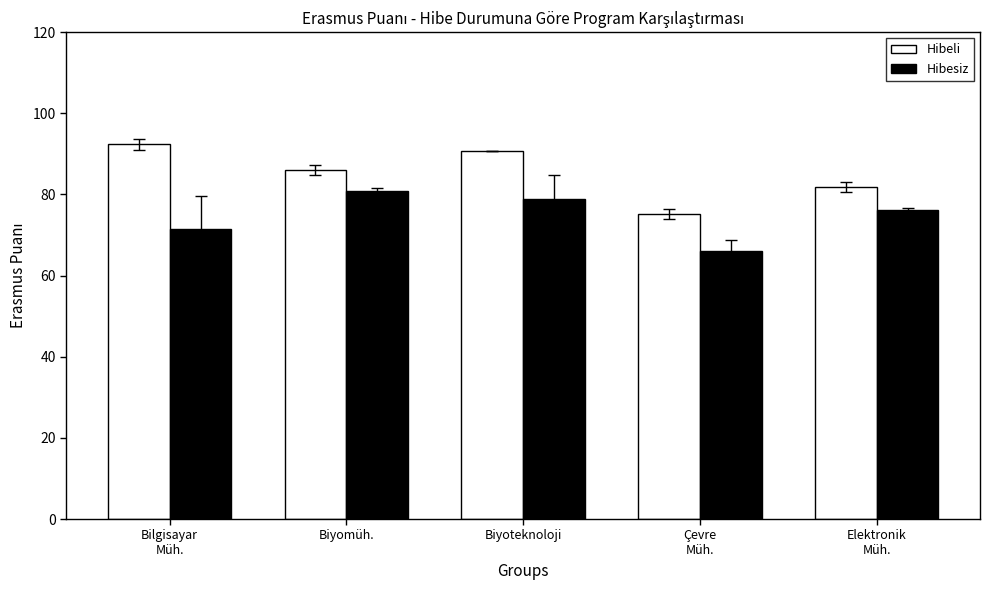

What is the sum of all Hibesiz values?

373.5